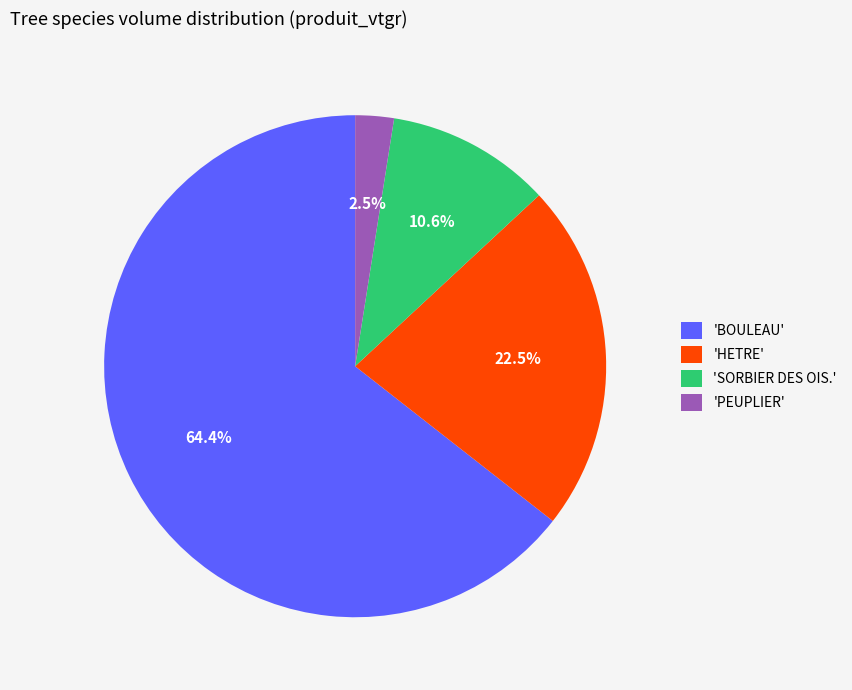

What percentage is NOT represented by 'HETRE'?

77.5%